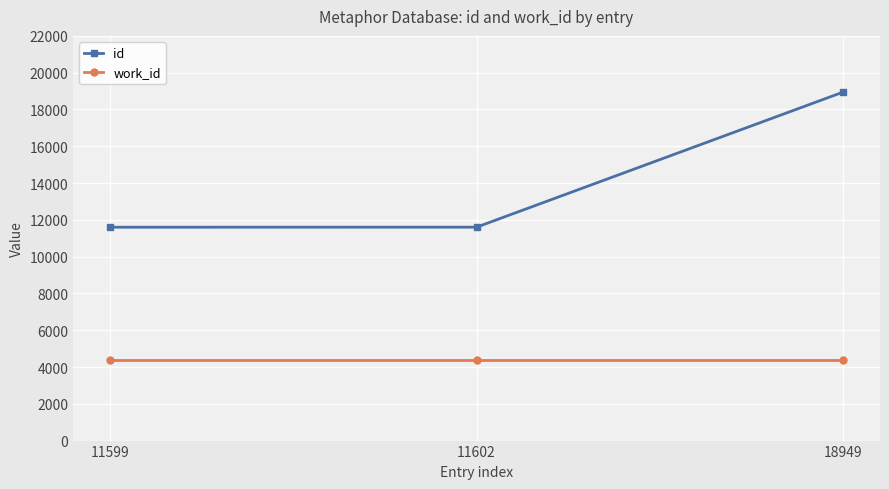

List the series in order of their overall mean, lowest first.

work_id, id